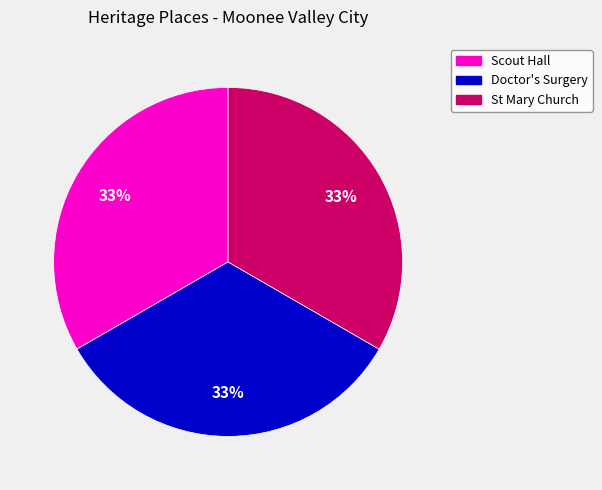

To the nearest percent, what is the average slice percentage?

33%